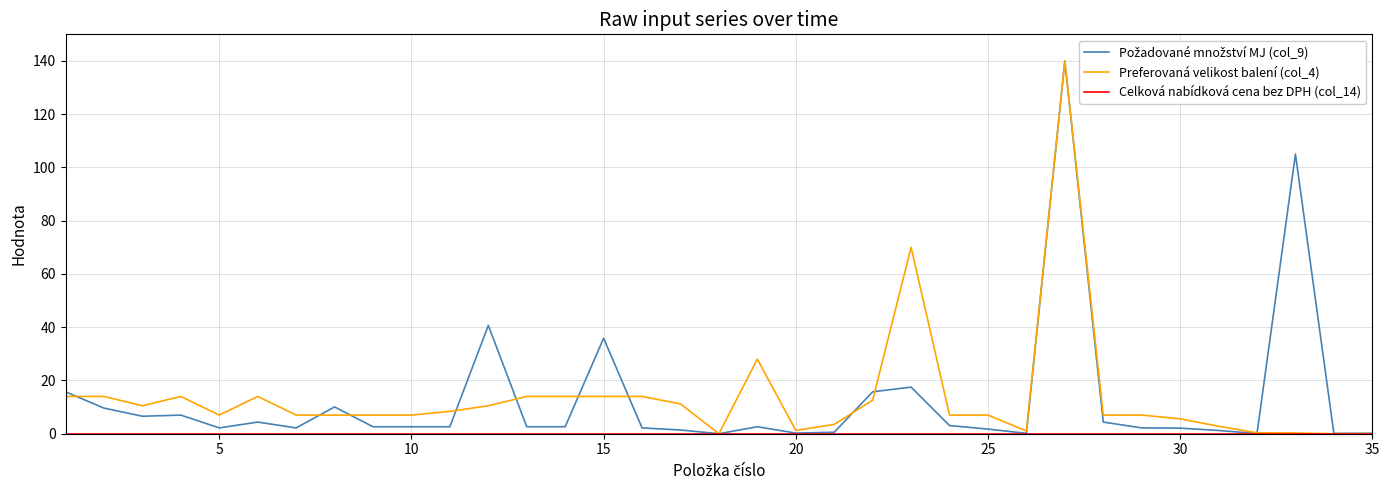

What is the maximum value shown in the chart?

140.0